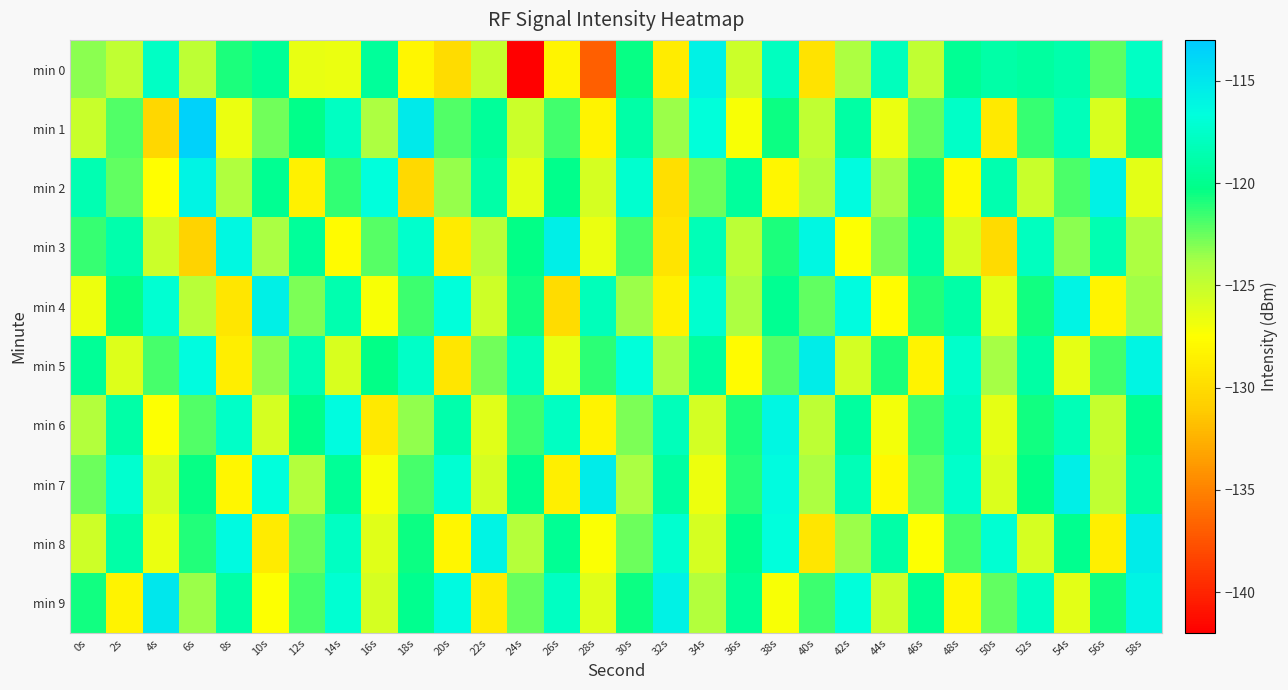

Reading left to right, list all the values displayed in this chart.

min 0: 0s=-123.3	2s=-124.8	4s=-117.7	6s=-124.7	8s=-120.9	10s=-119.7	12s=-126.5	14s=-126.7	16s=-119.5	18s=-128.2	20s=-130.0	22s=-125.1	24s=-142.3	26s=-128.2	28s=-136.8	30s=-120.4	32s=-128.8	34s=-115.8	36s=-125.3	38s=-118.0	40s=-129.4	42s=-124.1	44s=-118.0	46s=-124.8	48s=-119.8	50s=-118.9	52s=-119.3	54s=-118.7	56s=-122.2	58s=-117.8
min 1: 0s=-125.2	2s=-122.0	4s=-130.3	6s=-113.5	8s=-126.7	10s=-122.7	12s=-120.2	14s=-117.8	16s=-124.1	18s=-115.2	20s=-122.0	22s=-119.5	24s=-125.3	26s=-121.7	28s=-128.4	30s=-118.9	32s=-123.6	34s=-116.8	36s=-127.2	38s=-120.5	40s=-124.8	42s=-119.1	44s=-126.7	46s=-122.3	48s=-117.6	50s=-129.0	52s=-121.4	54s=-118.2	56s=-125.9	58s=-120.8
min 2: 0s=-118.5	2s=-122.3	4s=-127.6	6s=-115.9	8s=-124.2	10s=-119.8	12s=-128.5	14s=-121.3	16s=-116.7	18s=-130.2	20s=-123.5	22s=-118.9	24s=-126.4	26s=-120.1	28s=-125.8	30s=-117.3	32s=-129.7	34s=-122.6	36s=-119.4	38s=-128.1	40s=-124.3	42s=-116.5	44s=-123.8	46s=-120.7	48s=-127.9	50s=-118.6	52s=-125.2	54s=-121.9	56s=-115.8	58s=-126.3
min 3: 0s=-121.4	2s=-118.7	4s=-125.3	6s=-130.6	8s=-116.2	10s=-123.9	12s=-119.5	14s=-127.8	16s=-122.1	18s=-117.4	20s=-128.9	22s=-124.5	24s=-120.3	26s=-115.6	28s=-126.7	30s=-121.8	32s=-129.4	34s=-118.3	36s=-124.6	38s=-120.9	40s=-116.1	42s=-127.5	44s=-122.8	46s=-119.2	48s=-125.7	50s=-130.1	52s=-117.9	54s=-123.3	56s=-118.5	58s=-124.0
min 4: 0s=-126.8	2s=-120.4	4s=-117.1	6s=-124.5	8s=-129.3	10s=-115.7	12s=-122.9	14s=-118.6	16s=-127.2	18s=-121.5	20s=-116.8	22s=-125.4	24s=-120.7	26s=-129.9	28s=-118.2	30s=-123.6	32s=-128.5	34s=-117.3	36s=-124.1	38s=-119.8	40s=-122.4	42s=-116.5	44s=-127.7	46s=-121.0	48s=-118.9	50s=-126.3	52s=-120.6	54s=-115.9	56s=-128.2	58s=-123.7
min 5: 0s=-119.6	2s=-126.1	4s=-121.8	6s=-116.4	8s=-128.7	10s=-123.2	12s=-118.5	14s=-125.9	16s=-120.3	18s=-117.6	20s=-129.2	22s=-122.7	24s=-118.0	26s=-126.5	28s=-121.2	30s=-116.8	32s=-124.0	34s=-119.3	36s=-127.8	38s=-122.1	40s=-115.4	42s=-125.6	44s=-120.9	46s=-128.3	48s=-117.5	50s=-123.8	52s=-119.1	54s=-126.4	56s=-121.7	58s=-116.0
min 6: 0s=-124.3	2s=-118.9	4s=-127.5	6s=-122.0	8s=-117.6	10s=-125.8	12s=-120.2	14s=-116.5	16s=-129.0	18s=-123.4	20s=-118.7	22s=-126.2	24s=-121.5	26s=-117.8	28s=-128.4	30s=-122.9	32s=-118.2	34s=-125.6	36s=-120.9	38s=-116.1	40s=-124.7	42s=-119.3	44s=-127.0	46s=-121.6	48s=-117.9	50s=-126.4	52s=-120.7	54s=-118.3	56s=-125.1	58s=-119.8
min 7: 0s=-122.6	2s=-117.2	4s=-125.9	6s=-120.4	8s=-128.1	10s=-116.7	12s=-124.3	14s=-119.6	16s=-127.2	18s=-121.8	20s=-117.1	22s=-125.7	24s=-120.0	26s=-128.6	28s=-115.3	30s=-123.9	32s=-119.2	34s=-126.8	36s=-121.1	38s=-116.4	40s=-124.0	42s=-118.3	44s=-127.9	46s=-122.2	48s=-117.5	50s=-126.0	52s=-120.3	54s=-115.6	56s=-124.8	58s=-119.1
min 8: 0s=-125.4	2s=-119.0	4s=-126.7	6s=-121.0	8s=-116.3	10s=-128.9	12s=-122.5	14s=-117.8	16s=-126.2	18s=-120.5	20s=-128.1	22s=-115.9	24s=-124.4	26s=-119.7	28s=-127.3	30s=-122.6	32s=-117.2	34s=-125.8	36s=-120.1	38s=-116.7	40s=-129.3	42s=-123.6	44s=-118.9	46s=-127.5	48s=-121.8	50s=-117.1	52s=-125.7	54s=-120.0	56s=-128.6	58s=-115.3
min 9: 0s=-120.7	2s=-128.3	4s=-115.0	6s=-123.6	8s=-118.9	10s=-127.5	12s=-121.8	14s=-117.1	16s=-125.7	18s=-120.0	20s=-116.3	22s=-128.9	24s=-122.5	26s=-117.8	28s=-126.2	30s=-120.5	32s=-115.8	34s=-124.3	36s=-119.6	38s=-127.2	40s=-121.5	42s=-116.8	44s=-125.4	46s=-119.7	48s=-128.1	50s=-122.4	52s=-117.7	54s=-126.3	56s=-120.6	58s=-115.9